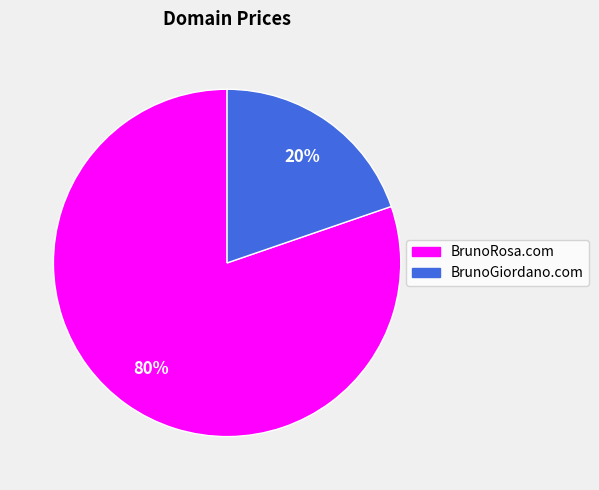

Between BrunoGiordano.com and BrunoRosa.com, which is larger?

BrunoRosa.com